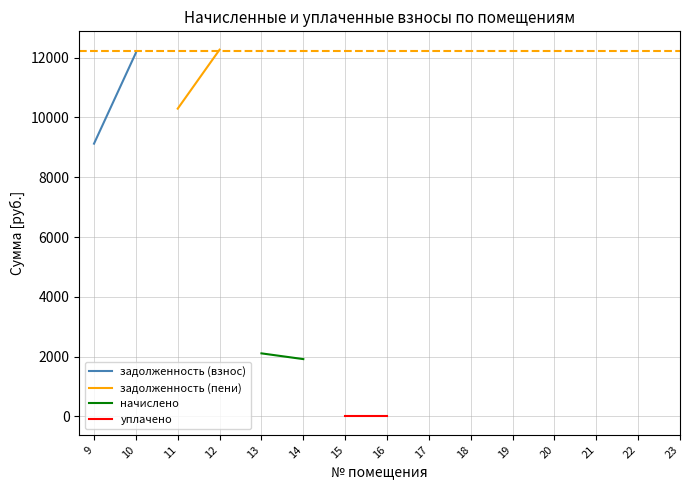

Which series has the largest range (max minus min)?

задолженность (взнос)